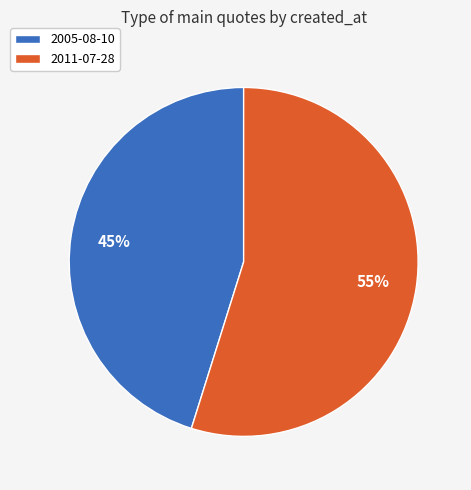

Which category has the biggest portion of the pie?

2011-07-28